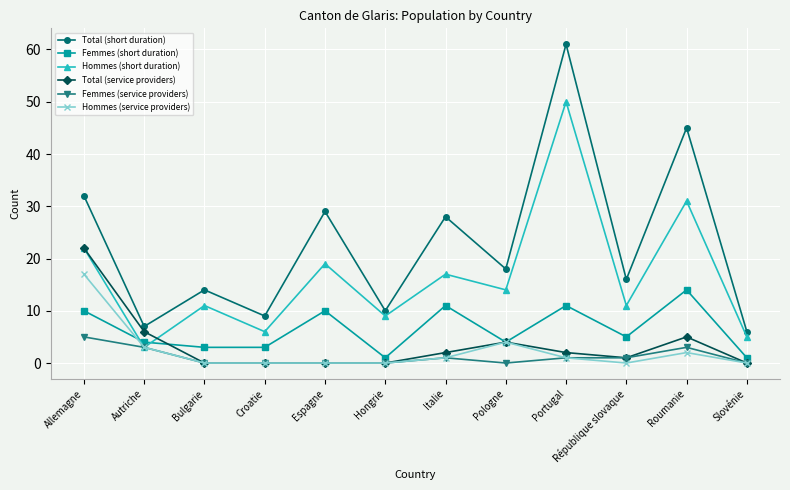

True or false: Femmes (short duration) and Total (short duration) cross at least once.

False